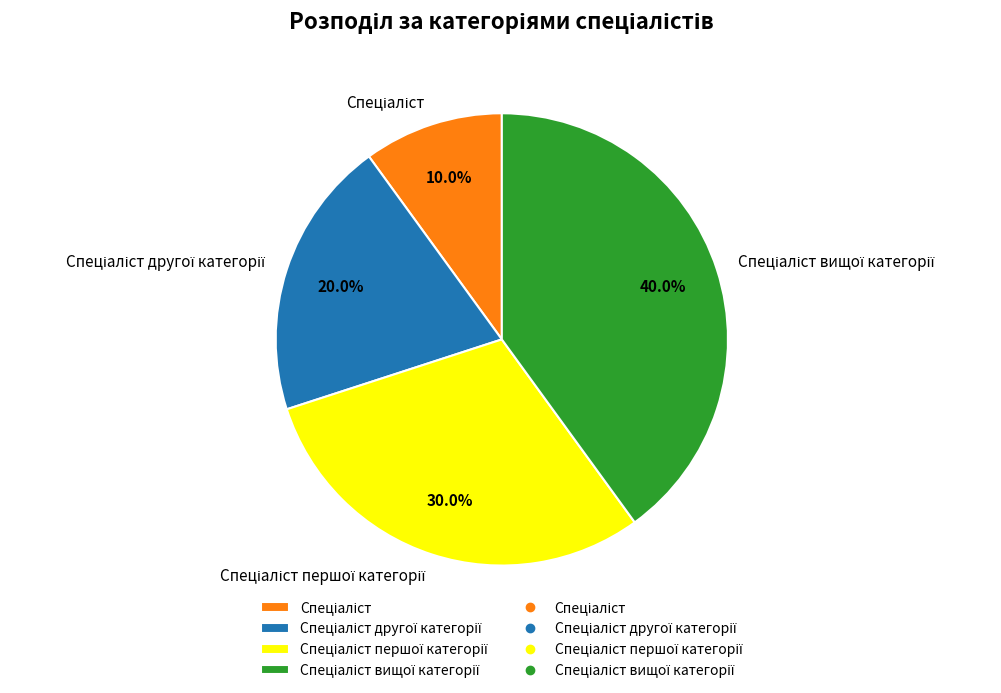

How many slices are in this pie chart?

4